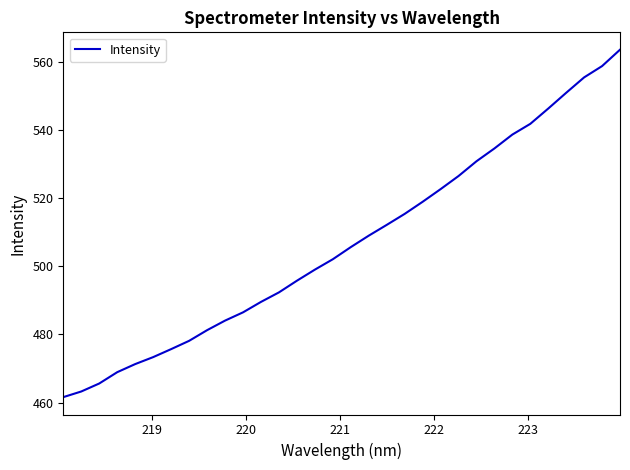

What is the smallest value displayed?

461.6